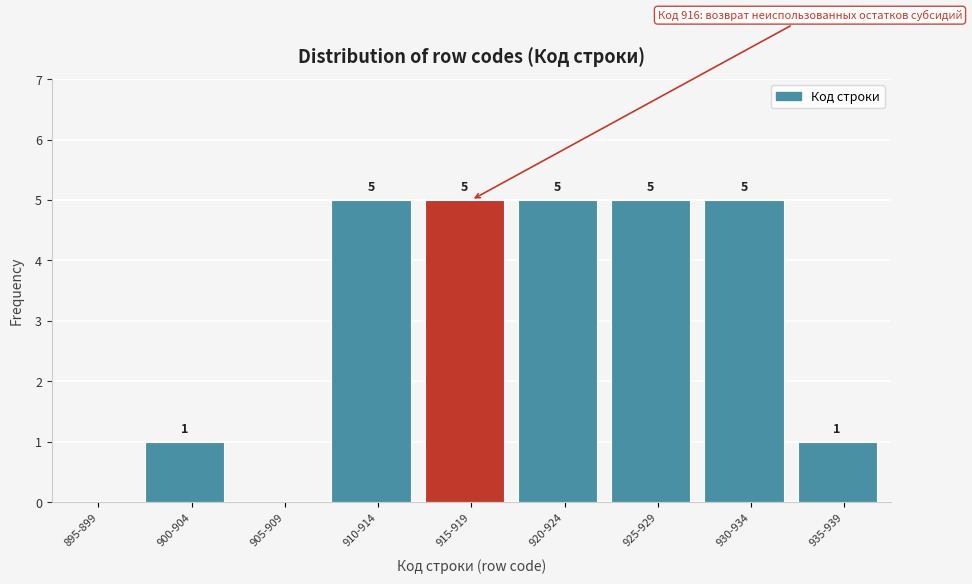

Reading right to left, transcribe all the data shown in this chart.

935-939=1	930-934=5	925-929=5	920-924=5	915-919=5	910-914=5	905-909=0	900-904=1	895-899=0